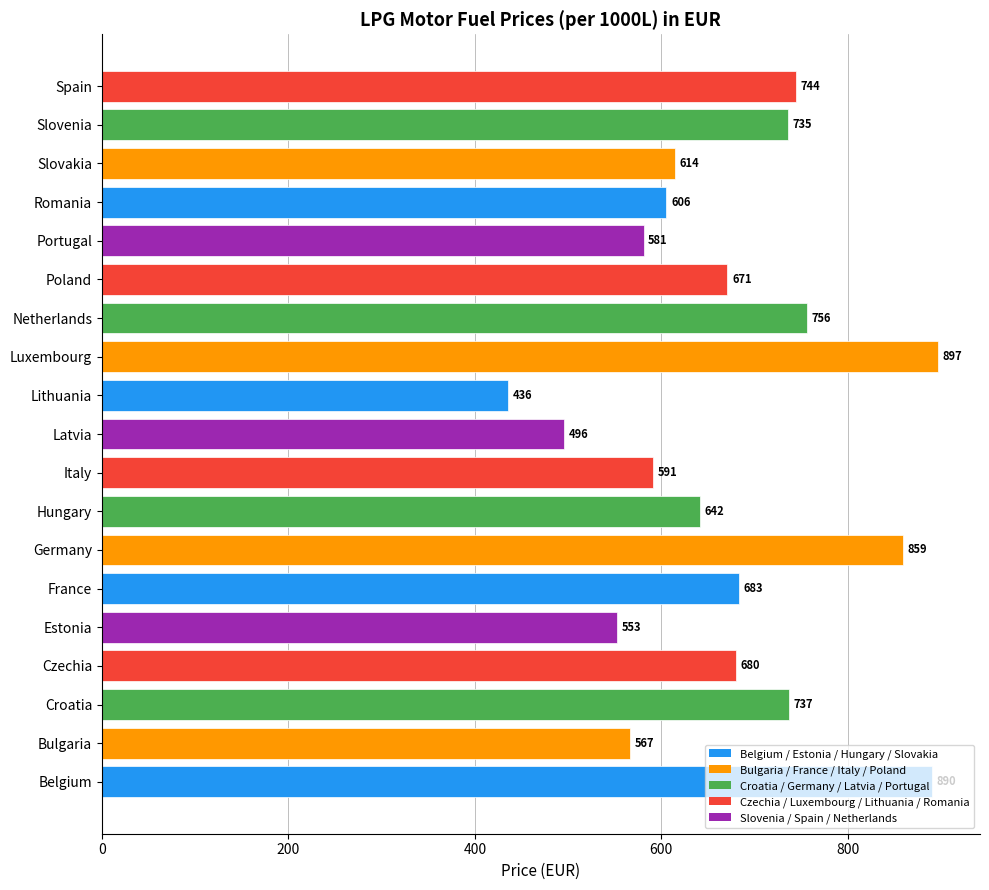

Approximately how many times larger is the value at Romania compared to Italy?

1.0